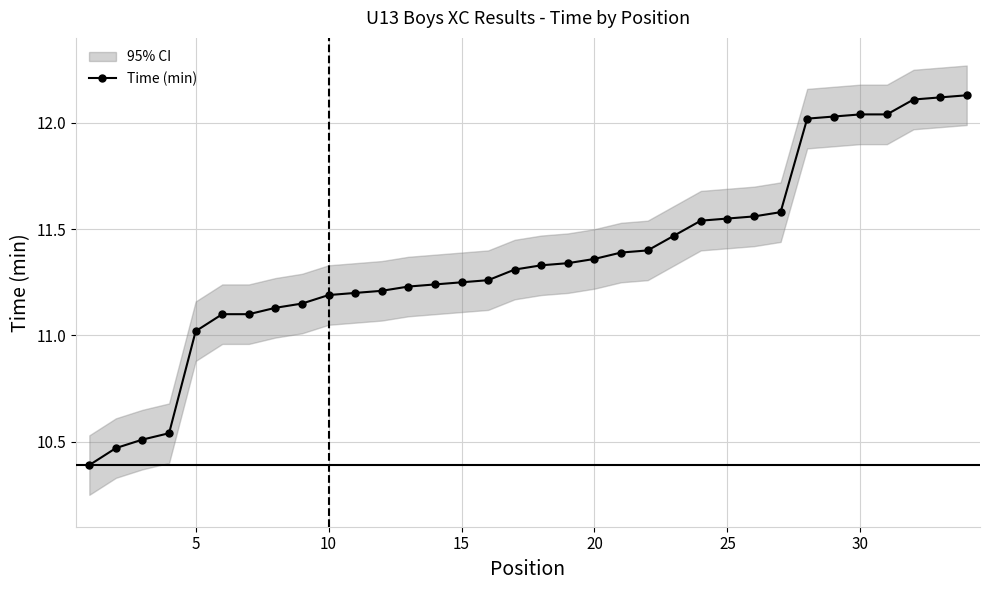

How many values are below 11?

4